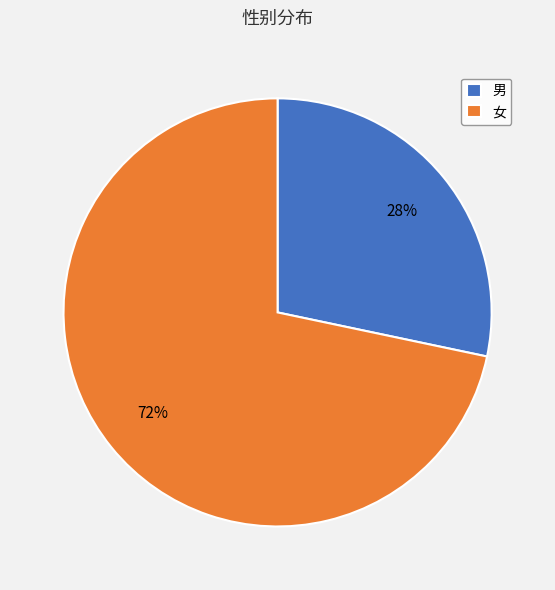

To the nearest percent, what is the combined percentage of 男 and 女?

100%